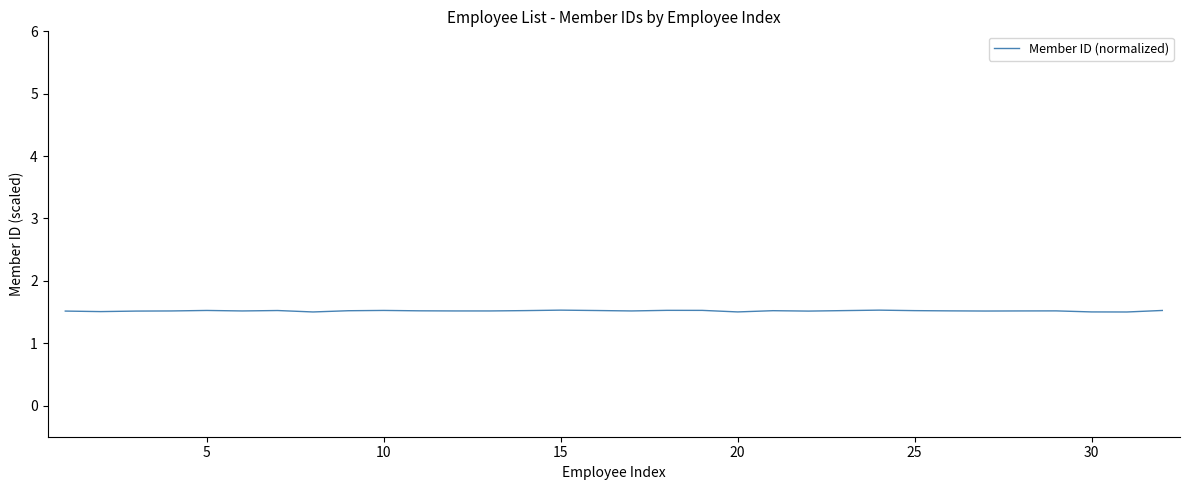

What is the minimum value shown in the chart?

1.5